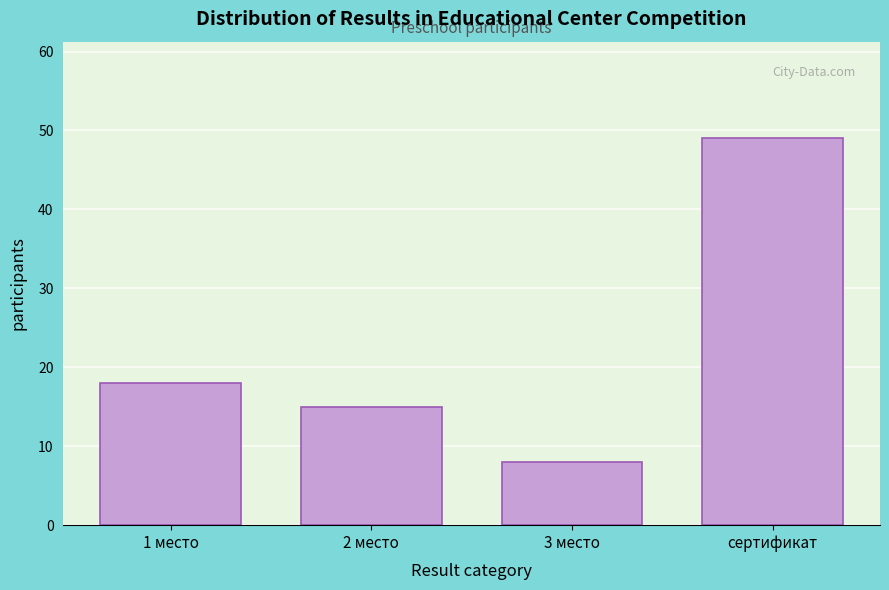

Reading right to left, what are all the values shown in this chart?

сертификат=49	3 место=8	2 место=15	1 место=18